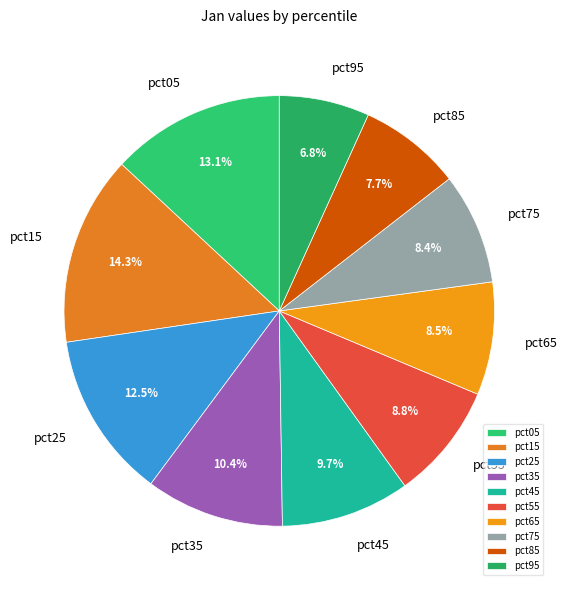

How many slices are in this pie chart?

10